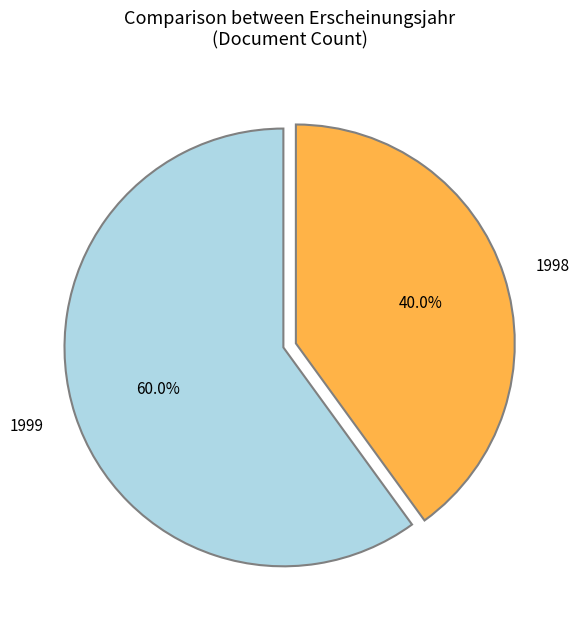

How many segments does this pie chart have?

2